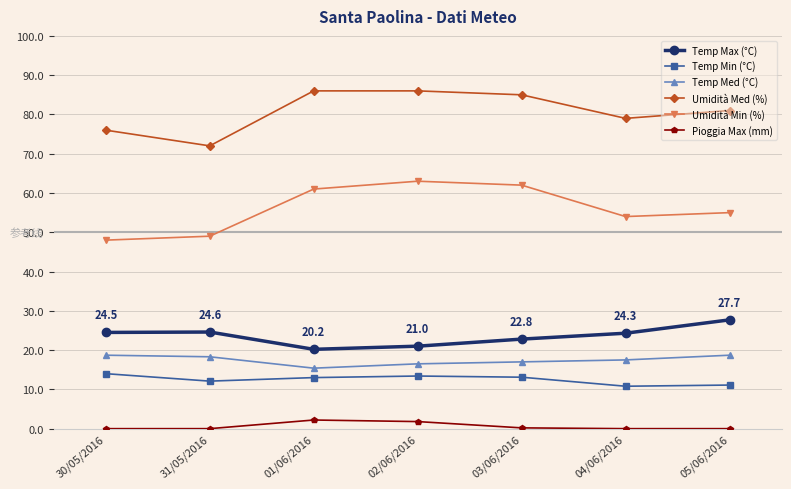

Does the chart have visible grid lines?

Yes